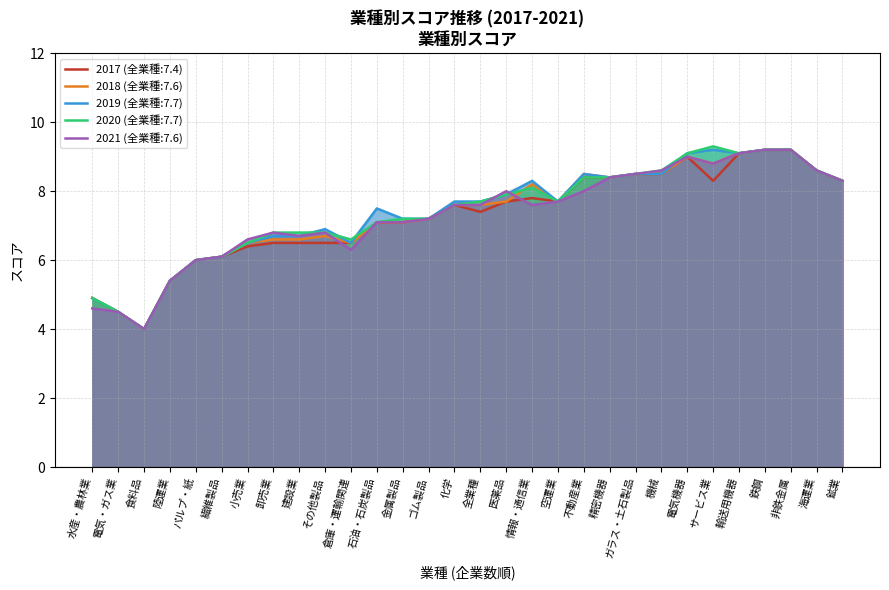

What position from the left is 電気・ガス業?

2